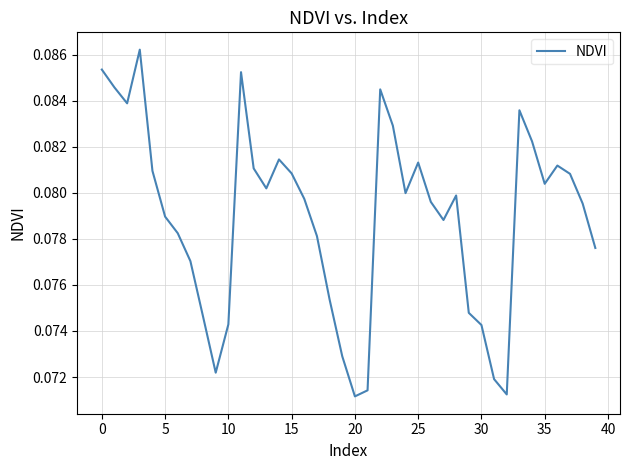

How many interior local valleys (lower than both neighbors) does the data have?

8